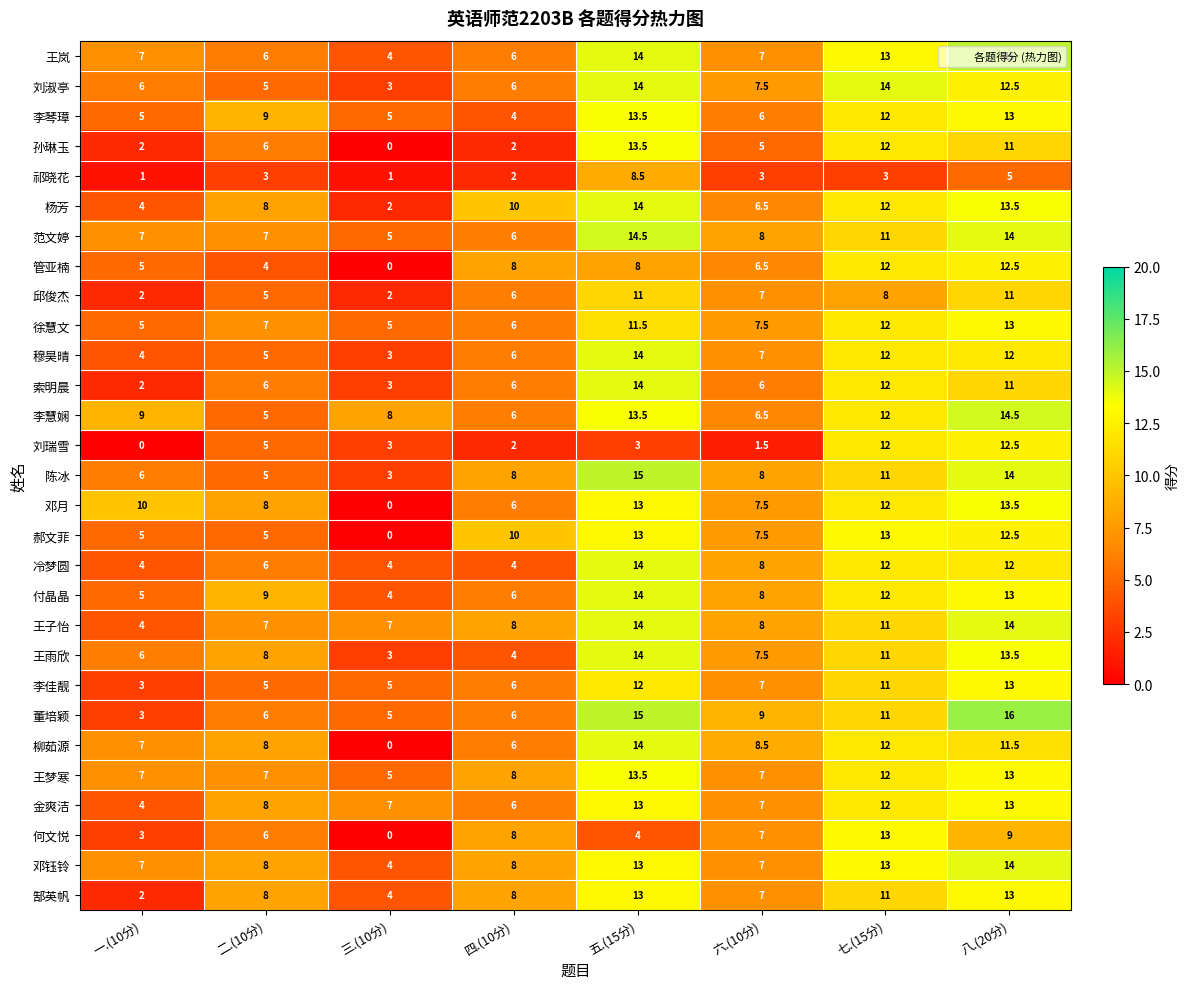

What is the difference between the maximum and minimum values in the 索明晨 series?

12.0